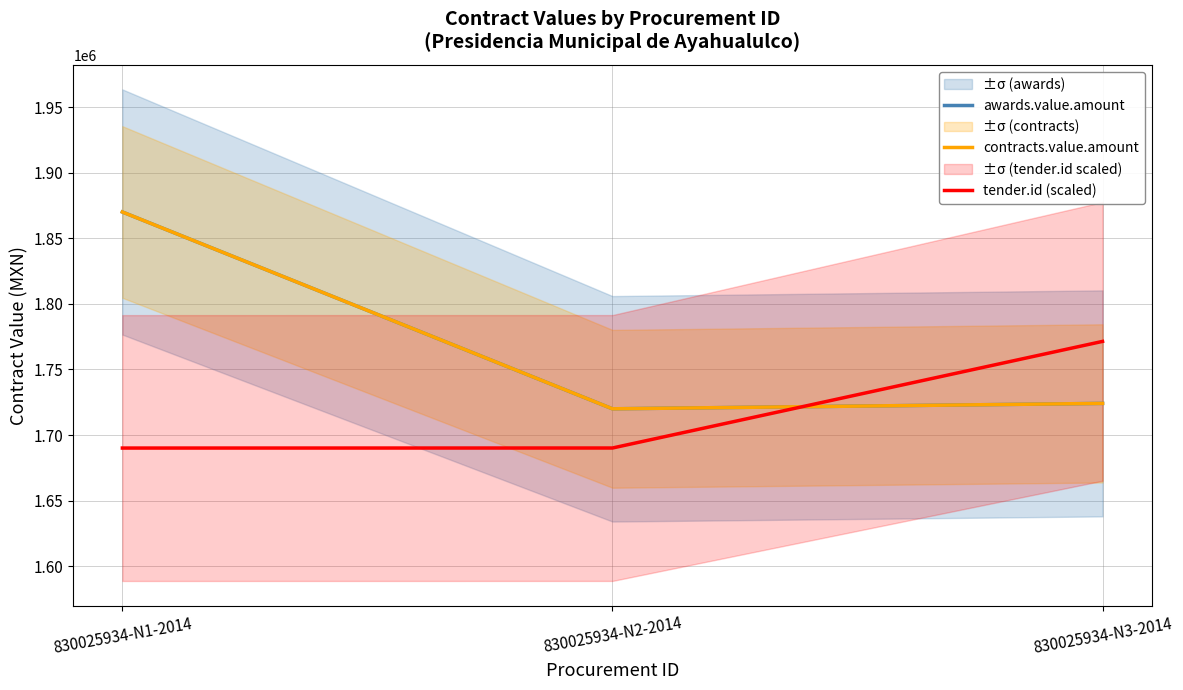

What is the lowest value of the awards.value.amount series?

1720000.3